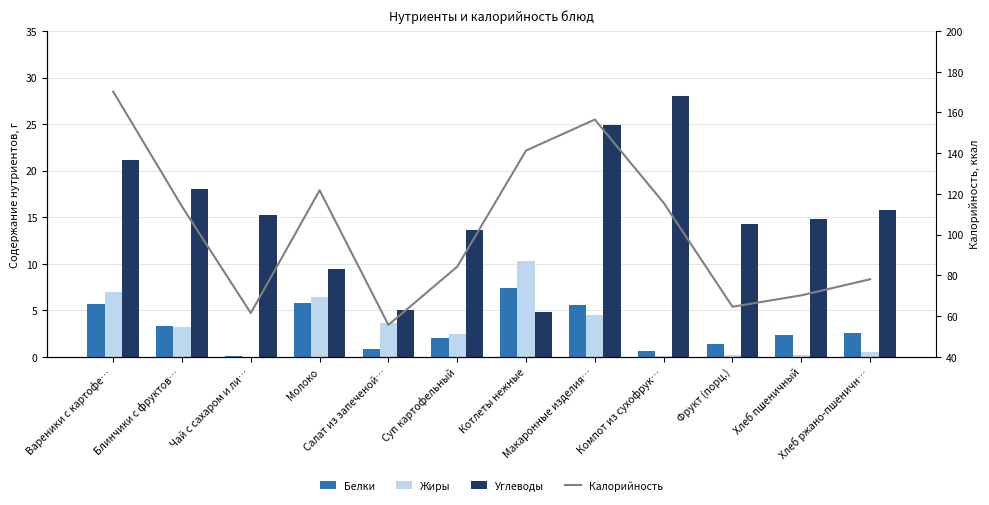

Reading left to right, list all the values displayed in this chart.

Белки: 5.7	3.3	0.1	5.8	0.8	2.0	7.4	5.5	0.7	1.4	2.3	2.6
Жиры: 7.0	3.2	0.0	6.4	3.6	2.4	10.3	4.5	0.1	0.2	0.2	0.5
Углеводы: 21.1	18.0	15.2	9.4	5.0	13.6	4.9	24.9	28.0	14.3	14.8	15.8
Калорийность: 170.2	113.8	61.5	121.8	55.7	84.3	141.3	156.5	115.6	64.6	70.2	78.1